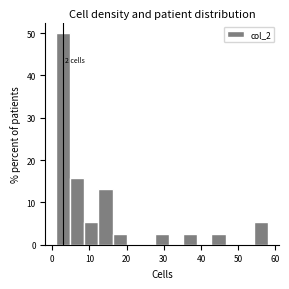

Read against the x-axis, roughly where is the centre of the tallest bar?

3